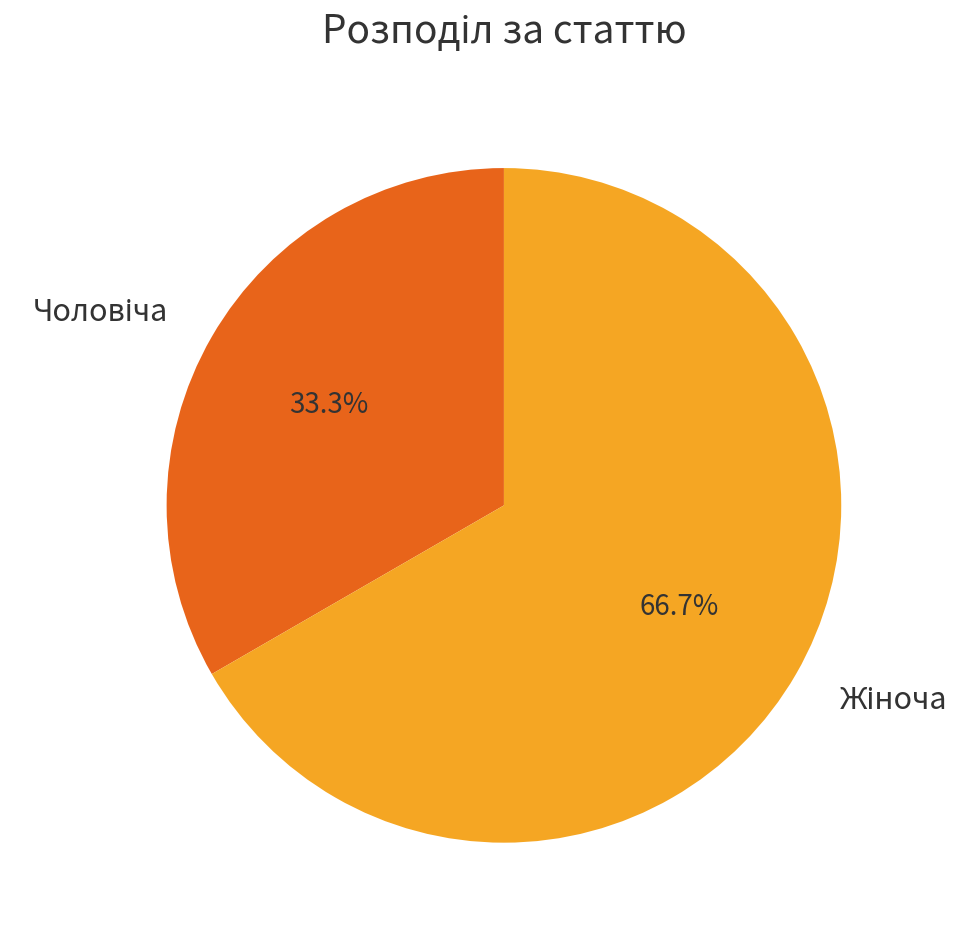

Is there any slice that represents more than half of the pie?

Yes